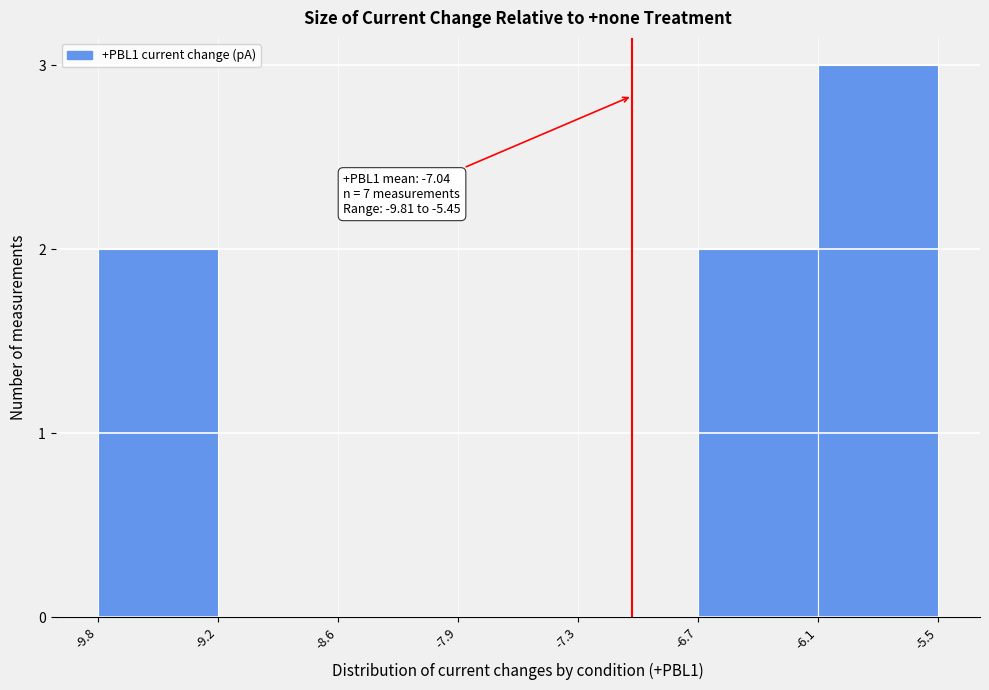

Reading left to right, list all the values displayed in this chart.

-9.8=2	-9.2=0	-8.6=0	-7.9=0	-7.3=0	-6.7=2	-6.1=3